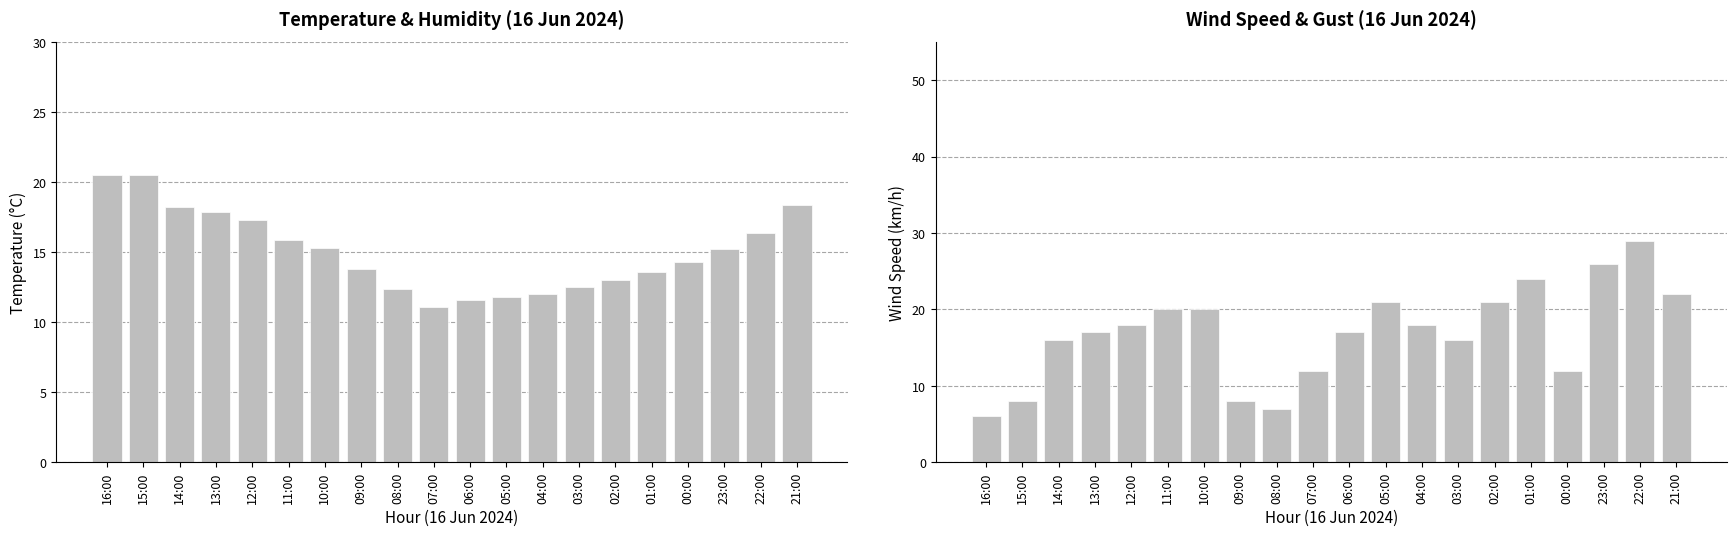

True or false: Temperature (C) has a value of 18.2 at 14:00.

True